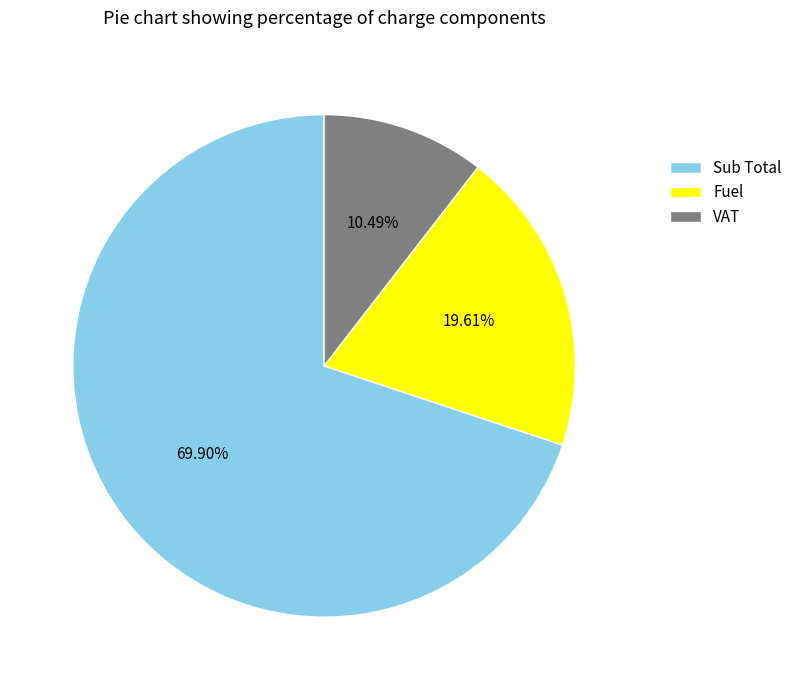

Which category accounts for the majority?

Sub Total